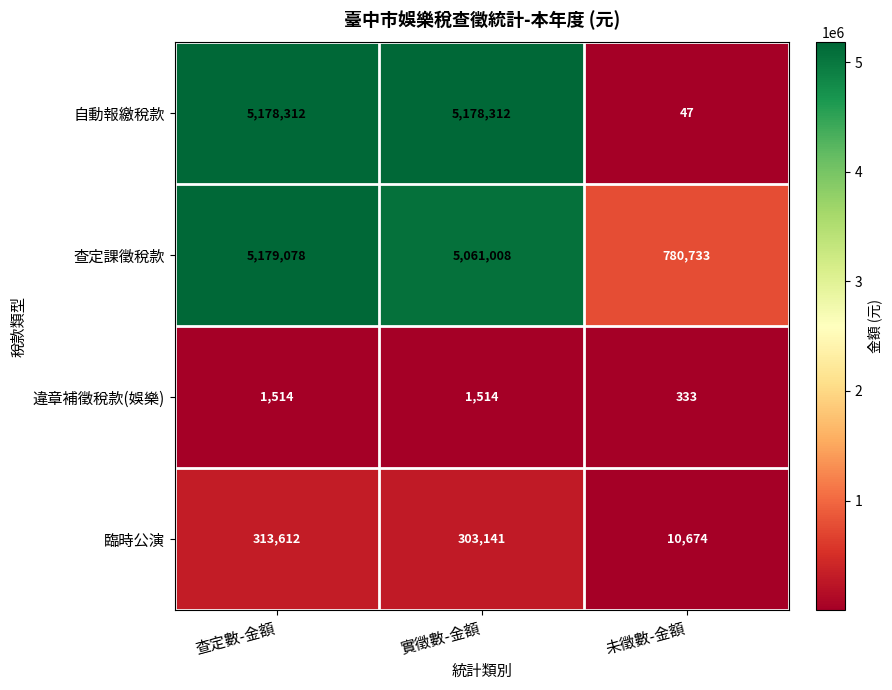

Is it true that 自動報繳稅款 equals 5178312 at 實徵數-金額?

True